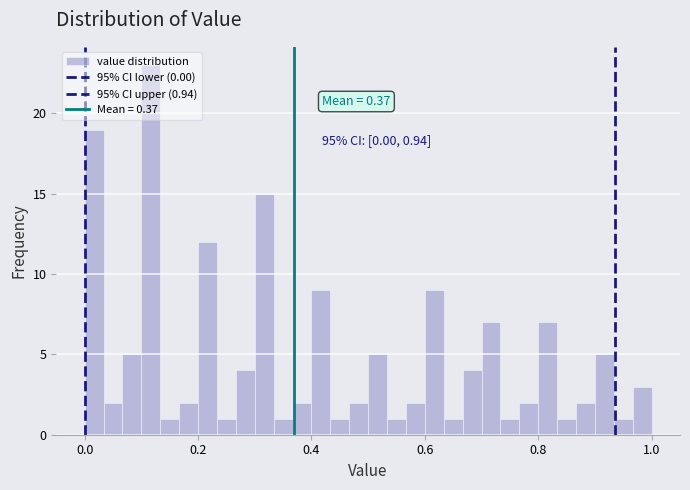

Read against the x-axis, roughly where is the centre of the tallest bar?

0.12